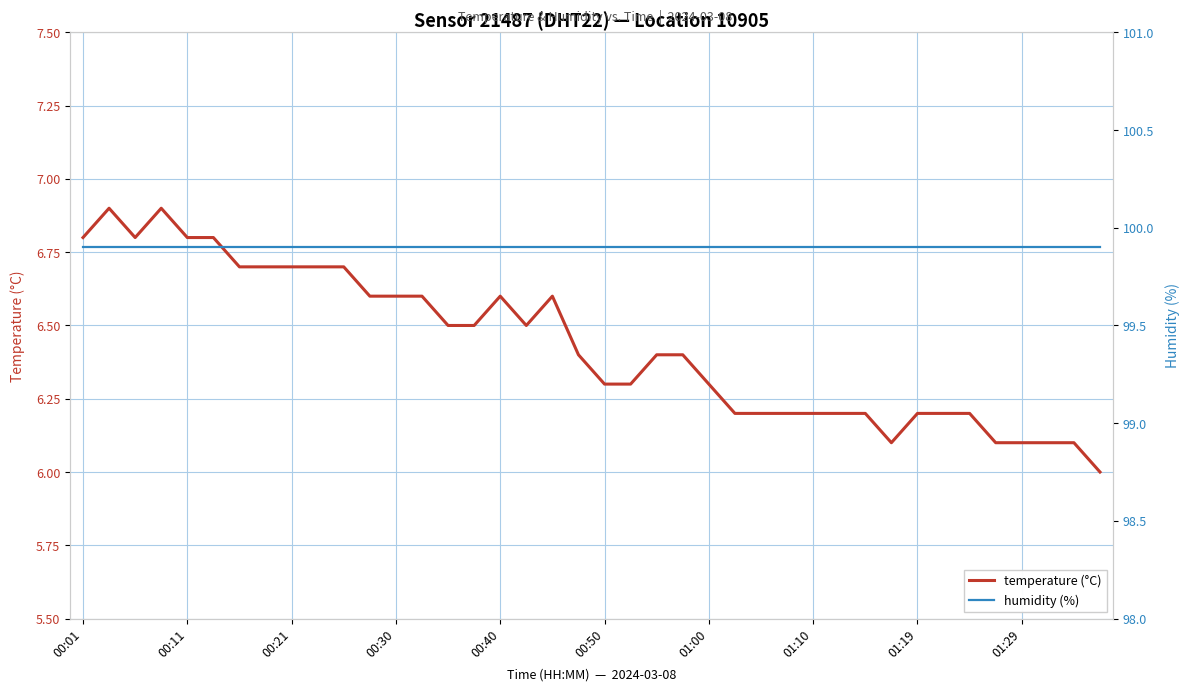

Read the humidity (%) value at 13.

99.9